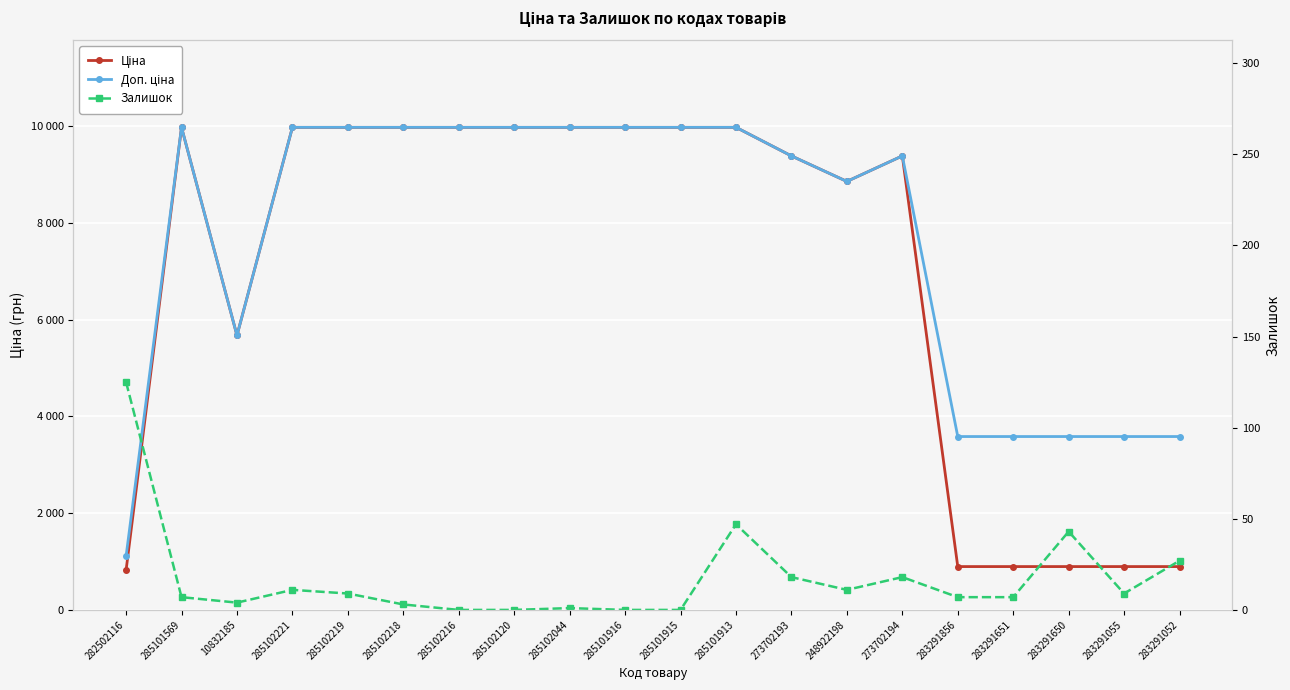

Reading right to left, what are all the values shown in this chart?

Ціна: 283291052=895.9	283291055=895.9	283291650=895.9	283291651=895.9	283291856=895.9	273702194=9384.0	248922198=8856.7	273702193=9384.0	285101913=9975.0	285101915=9975.0	285101916=9975.0	285102044=9975.0	285102120=9975.0	285102216=9975.0	285102218=9975.0	285102219=9975.0	285102221=9975.0	10832185=5673.8	285101569=9975.0	282502116=818.5
Доп. ціна: 283291052=3583.6	283291055=3583.6	283291650=3583.6	283291651=3583.6	283291856=3583.6	273702194=9384.0	248922198=8856.7	273702193=9384.0	285101913=9975.0	285101915=9975.0	285101916=9975.0	285102044=9975.0	285102120=9975.0	285102216=9975.0	285102218=9975.0	285102219=9975.0	285102221=9975.0	10832185=5673.8	285101569=9975.0	282502116=1109.2
Залишок: 283291052=27.0	283291055=9.0	283291650=43.0	283291651=7.0	283291856=7.0	273702194=18.0	248922198=11.0	273702193=18.0	285101913=47.0	285101915=0.0	285101916=0.0	285102044=1.0	285102120=0.0	285102216=0.0	285102218=3.0	285102219=9.0	285102221=11.0	10832185=4.0	285101569=7.0	282502116=125.0